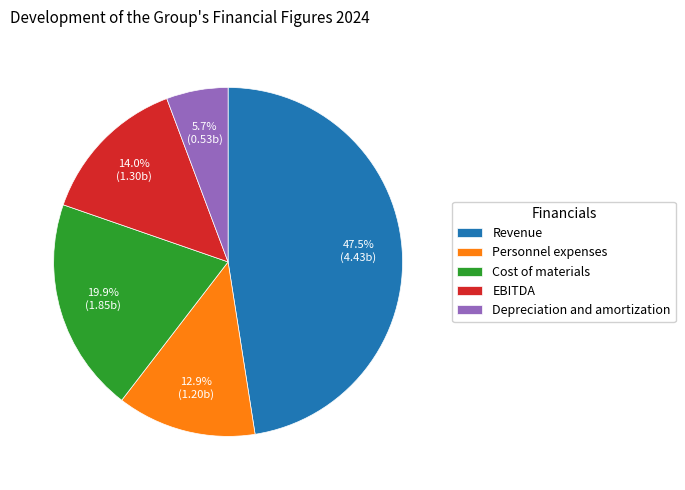

Rank the categories by value from lowest to highest.

Depreciation and amortization, Personnel expenses, EBITDA, Cost of materials, Revenue